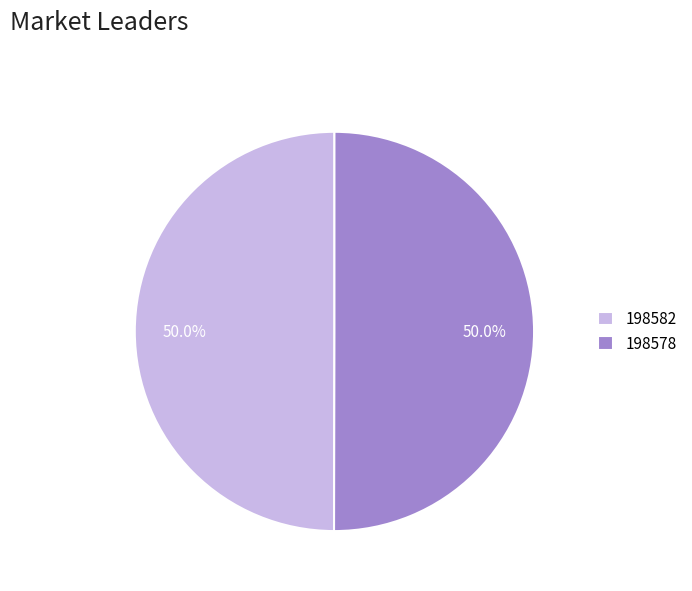

To the nearest percent, what portion does 198578 represent?

50%